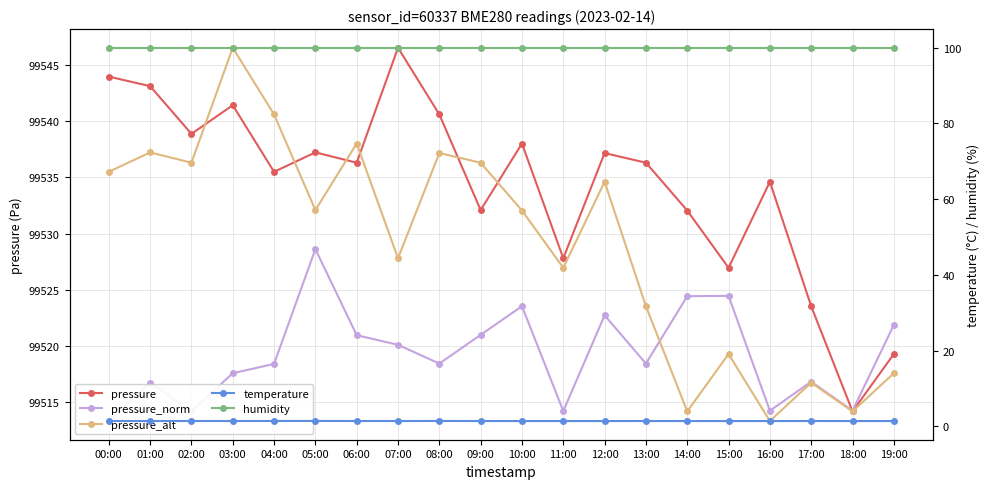

In pressure, how many points are higher than both neighbors (excluding endpoints)?

6